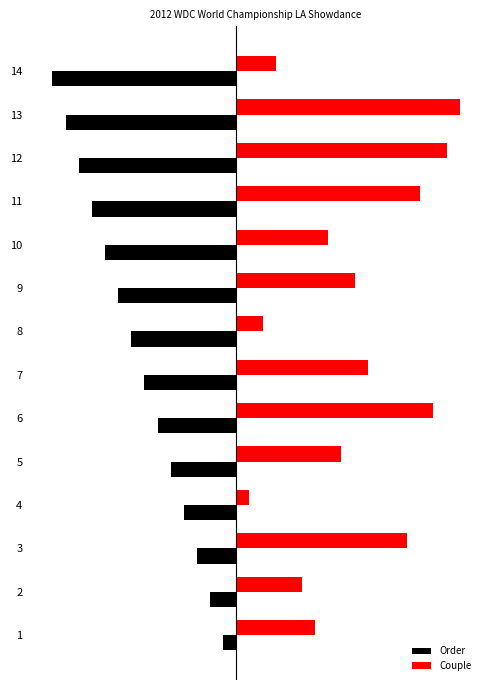

What are all the series names shown in the legend?

Order, Couple